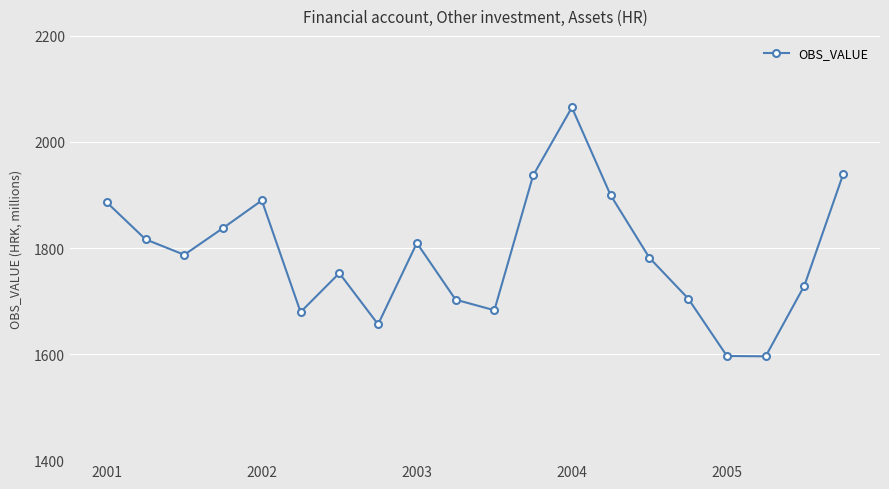

What is the value of the 8th point from the left?

1656.1